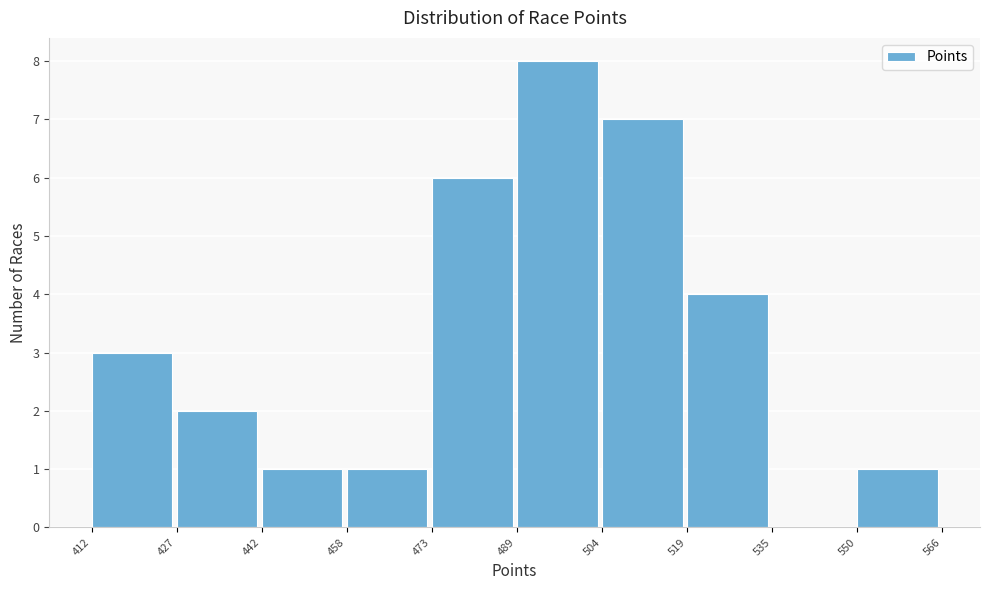

How tall is the bar that spans 427 to 442 on the x-axis? The values are not printed on the chart, so give them approximately, as read against the axis.

2